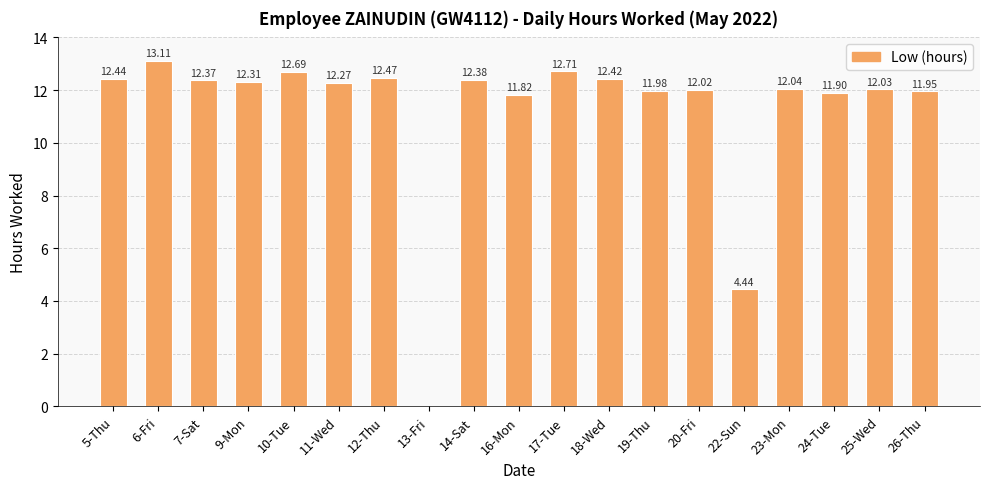

What is the sum of the values at 7-Sat and 12-Thu?

24.8